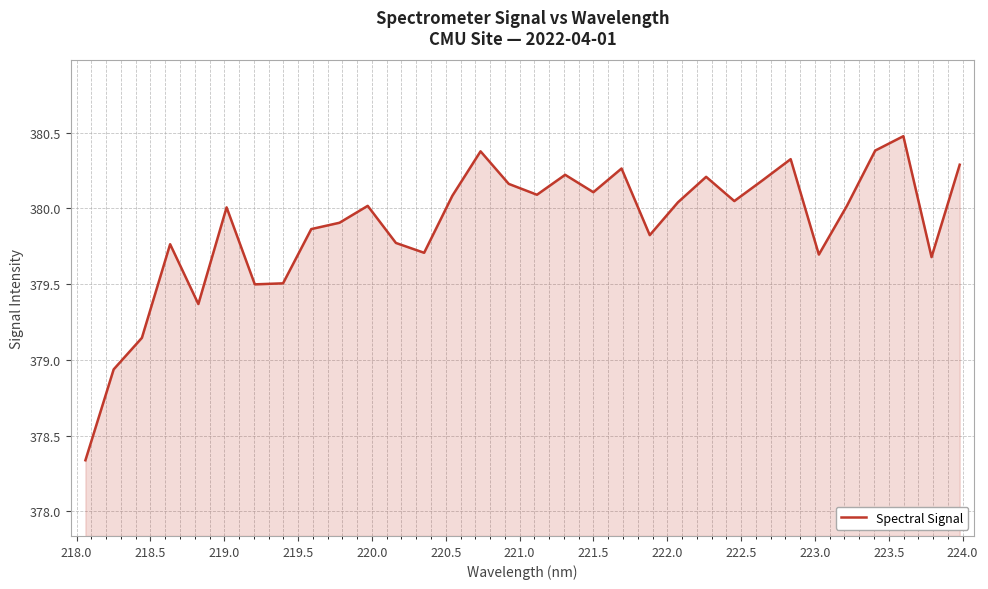

What is the maximum value shown in the chart?

380.5